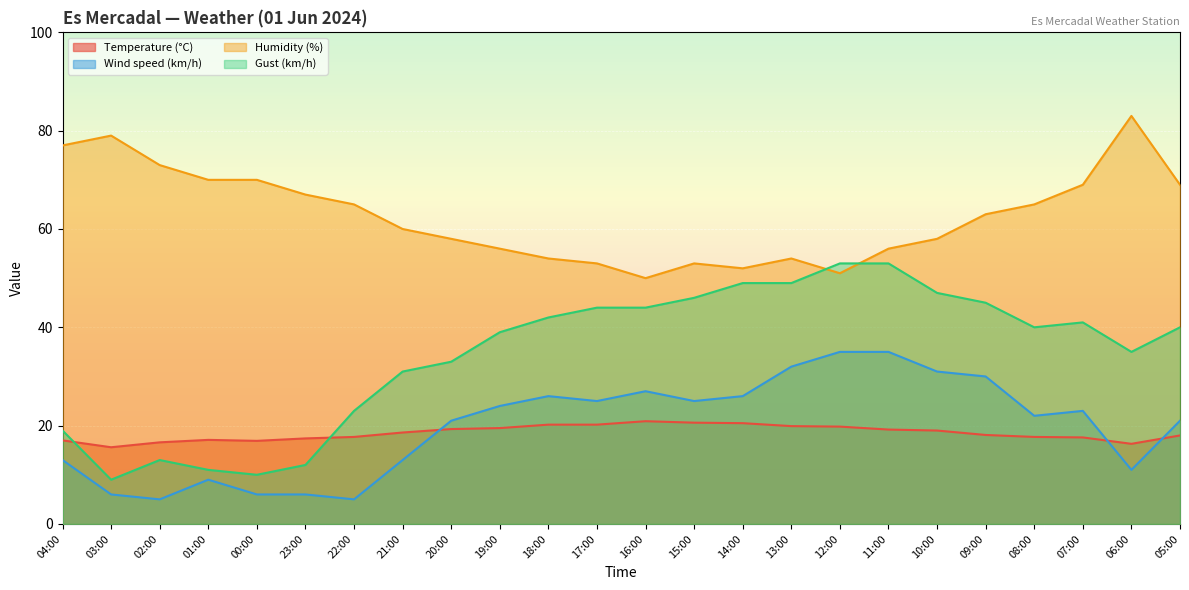

True or false: Humidity (%) has a value of 15.7 at 16:00.

False